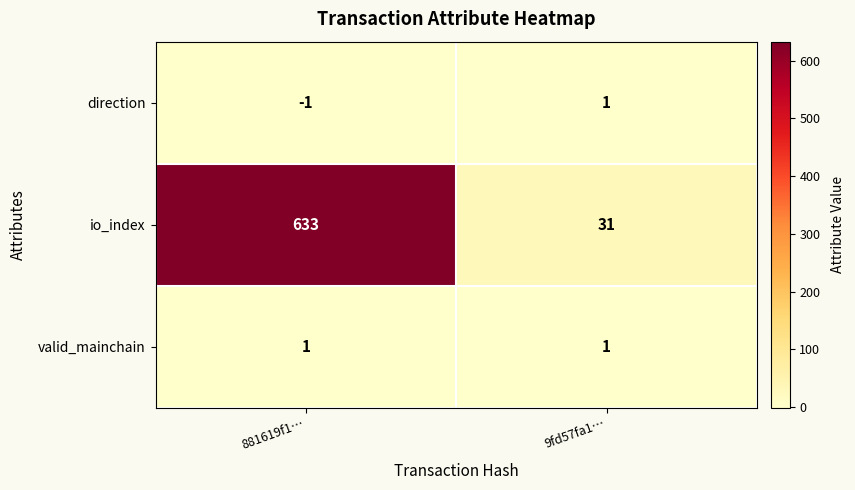

True or false: io_index has a value of 984 at 881619f1….

False